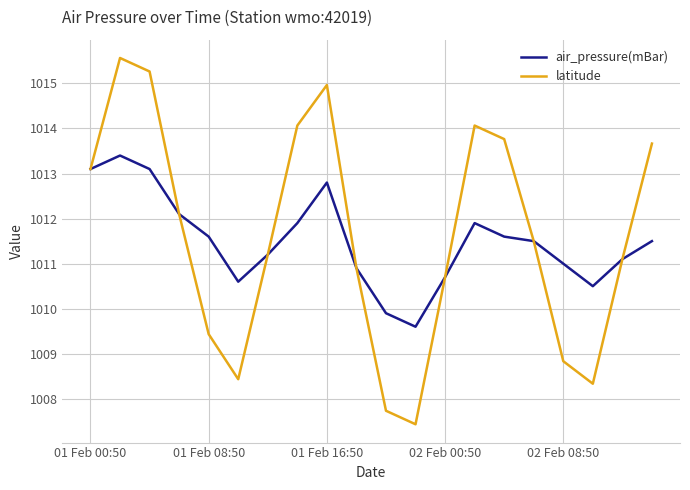

Rank the series by their maximum value, from highest to lowest.

latitude, air_pressure(mBar)